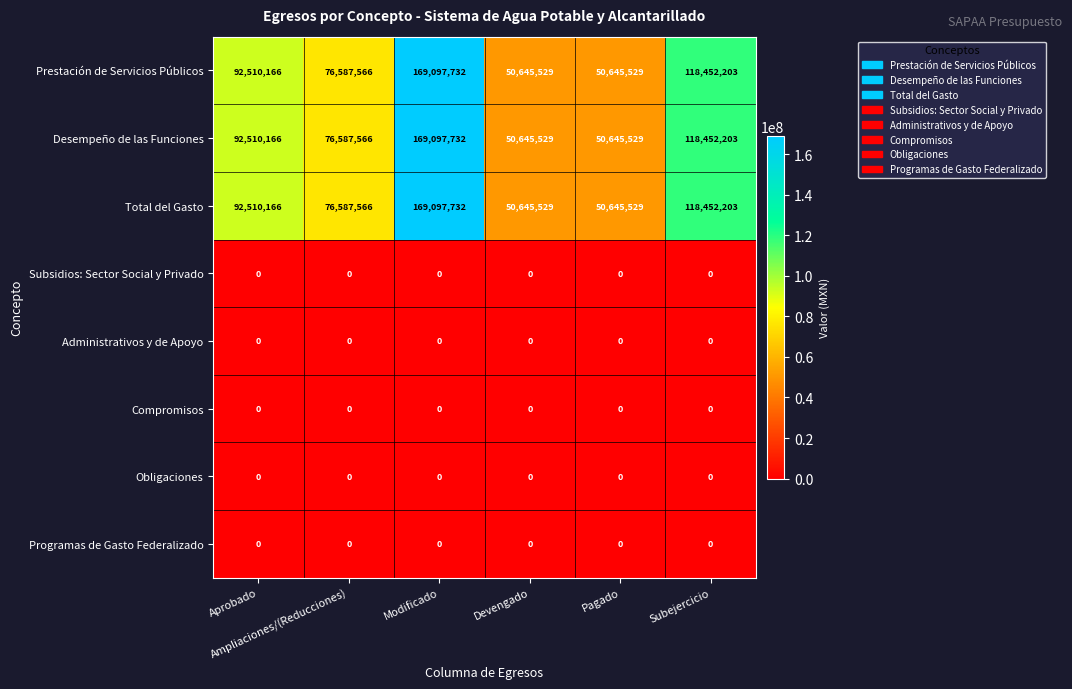

At how many categories does at least one series exceed 87918426?

3